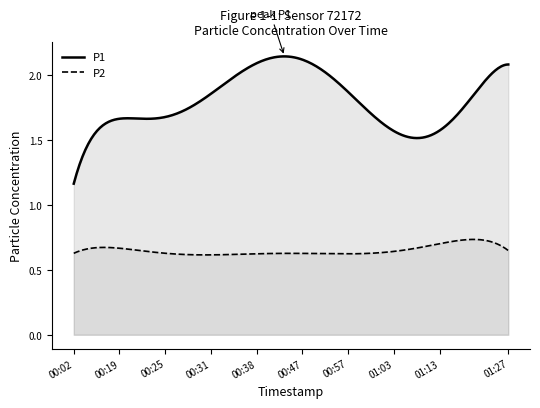

Does the chart display data point markers on the line(s)?

No